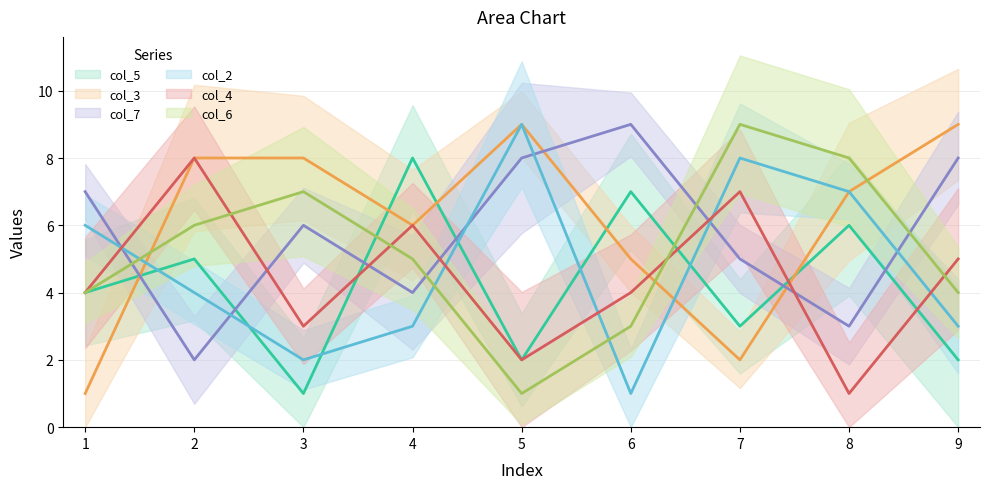

What is the difference between the highest and lowest values at 3?

7